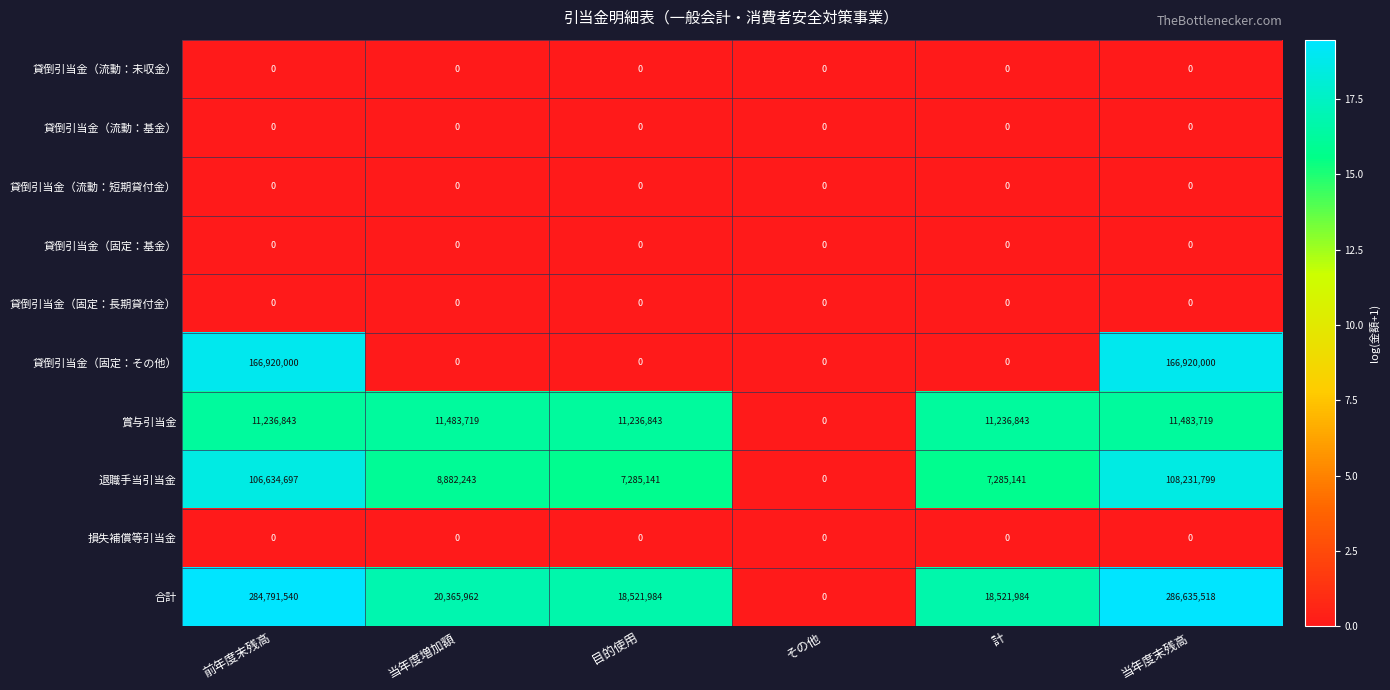

Is it true that 貸倒引当金（固定：基金） equals 0 at 当年度増加額?

True